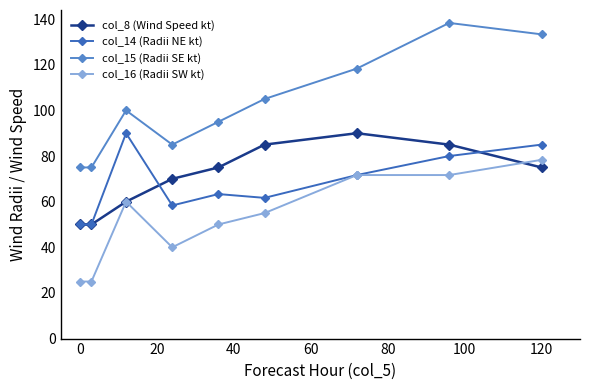

What are all the series names shown in the legend?

col_8 (Wind Speed kt), col_14 (Radii NE kt), col_15 (Radii SE kt), col_16 (Radii SW kt)